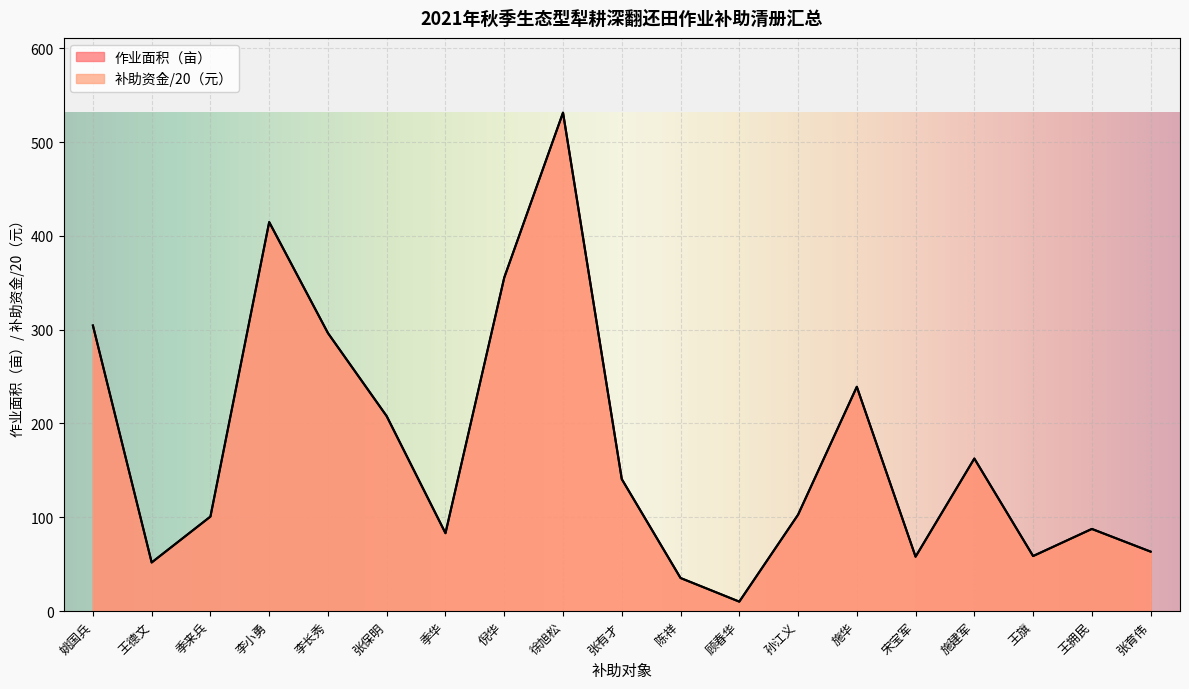

Reading right to left, what are all the values shown in this chart?

作业面积（亩）: 63.3	87.5	58.6	162.6	57.9	239.1	102.7	10.0	35.2	140.7	531.4	355.5	83.0	207.7	296.4	414.7	100.7	51.8	304.4
补助资金（元）: 63.3	87.5	58.6	162.6	57.9	239.1	102.7	10.0	35.2	140.7	531.4	355.5	83.0	207.7	296.4	414.7	100.7	51.8	304.4